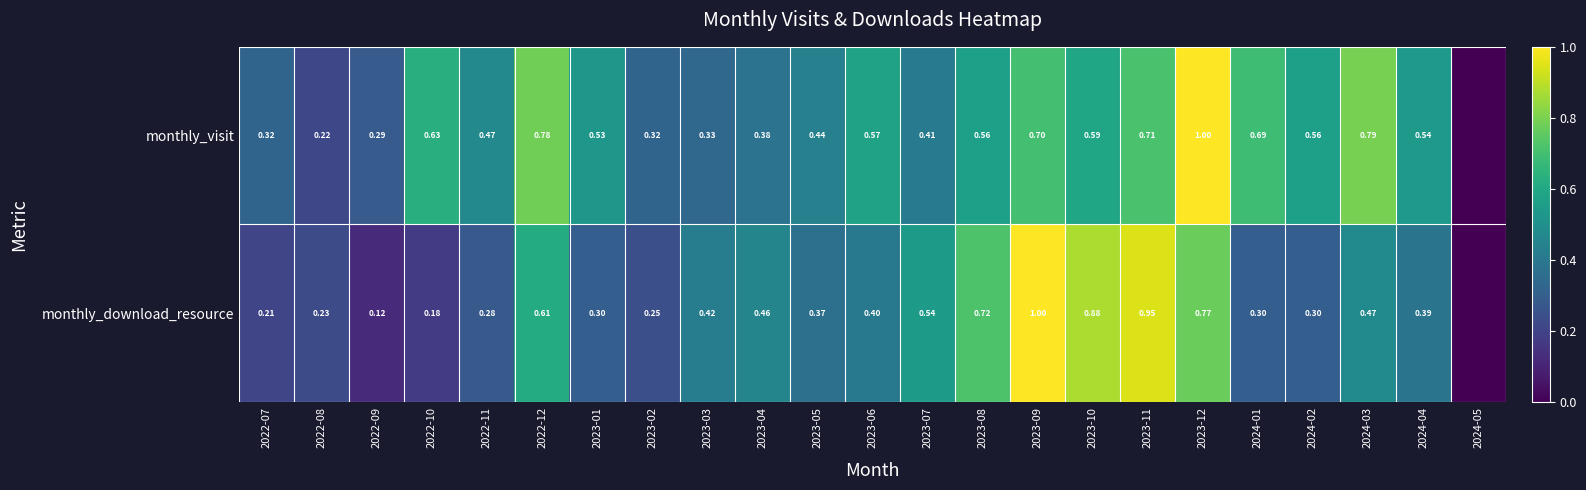

At 2023-11, list the series in order from largest to smallest.

monthly_download_resource, monthly_visit